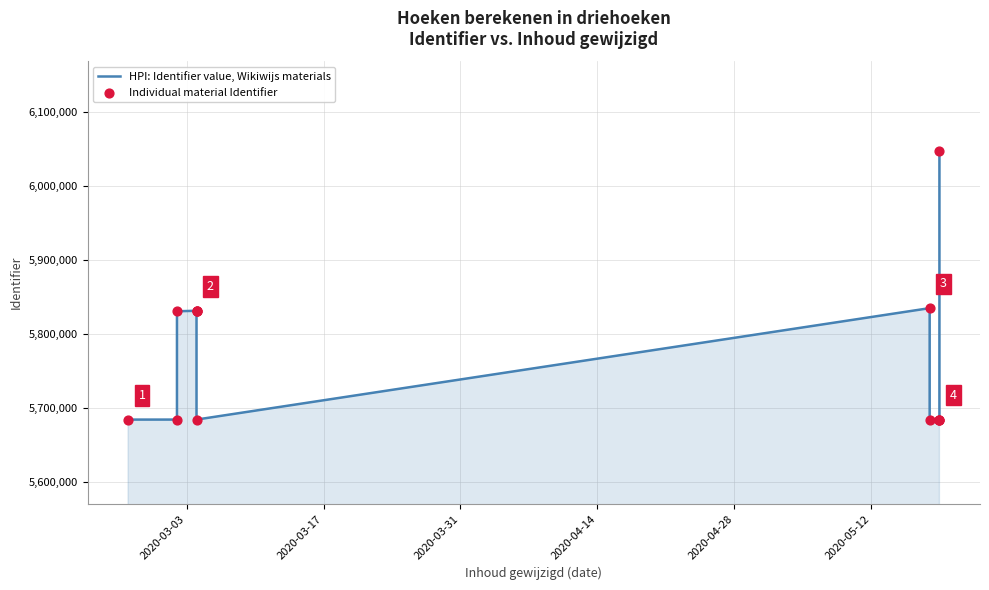

Is the value of HPI: Identifier value, Wikiwijs materials at 2020-03-17 greater than the value of Individual material Identifier at 2020-05-12?

No